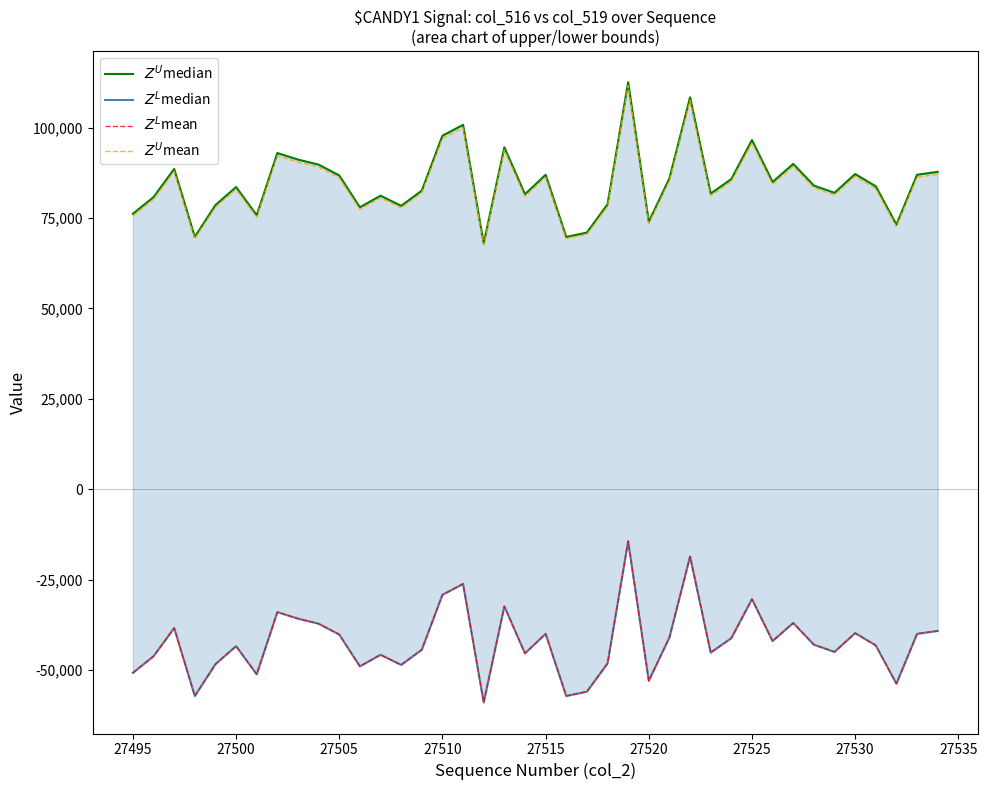

Reading left to right, transcribe all the data shown in this chart.

$Z^U$median: 76200	80800	88600	69800	78600	83600	75800	93000	91200	89800	86800	78000	81200	78400	82600	97800	100800	68000	94600	81600	87000	69800	71000	78800	112600	74000	86000	108400	81800	85800	96600	85000	90000	84000	82000	87200	83800	73200	87000	87800
$Z^L$median: -50800	-46200	-38400	-57200	-48400	-43400	-51200	-34000	-35800	-37200	-40200	-49000	-45800	-48600	-44400	-29200	-26200	-59000	-32400	-45400	-40000	-57200	-56000	-48200	-14400	-53000	-41000	-18600	-45200	-41200	-30400	-42000	-37000	-43000	-45000	-39800	-43200	-53800	-40000	-39200
$Z^L$mean: -50800	-46200	-38400	-57200	-48400	-43400	-51200	-34000	-35800	-37200	-40200	-49000	-45800	-48600	-44400	-29200	-26200	-59000	-32400	-45400	-40000	-57200	-56000	-48200	-14400	-53000	-41000	-18600	-45200	-41200	-30400	-42000	-37000	-43000	-45000	-39800	-43200	-53800	-40000	-39200
$Z^U$mean: 75638	80192	87914	69302	78014	82964	75242	92270	90488	89102	86132	77420	80588	77816	81974	97022	99992	67520	93854	80984	86330	69302	70490	78212	111674	73460	85340	107516	81182	85142	95834	84350	89300	83360	81380	86528	83162	72668	86330	87122